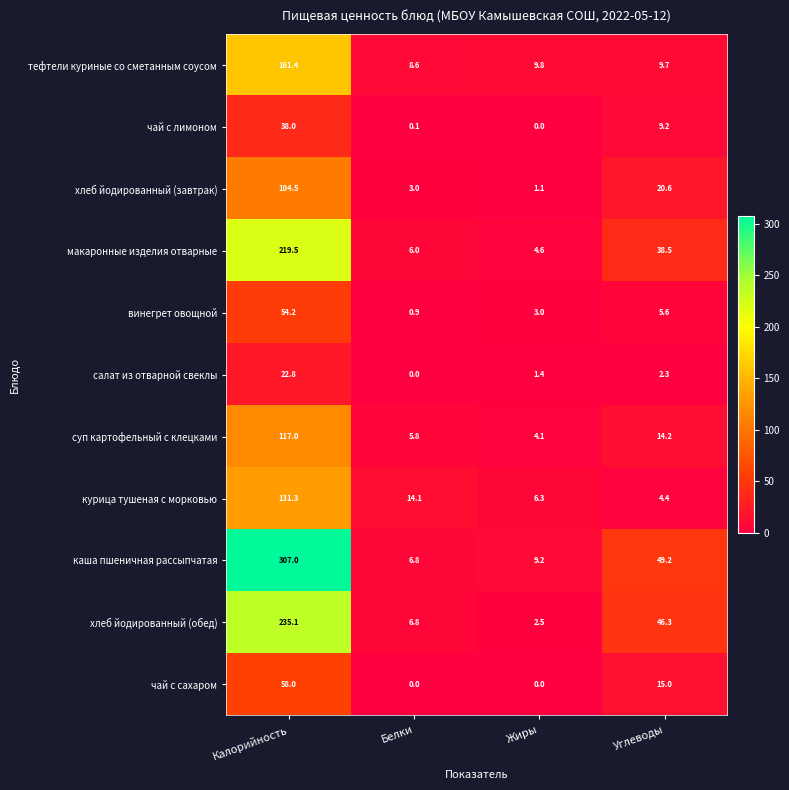

Which series has the largest total across all categories?

каша пшеничная рассыпчатая